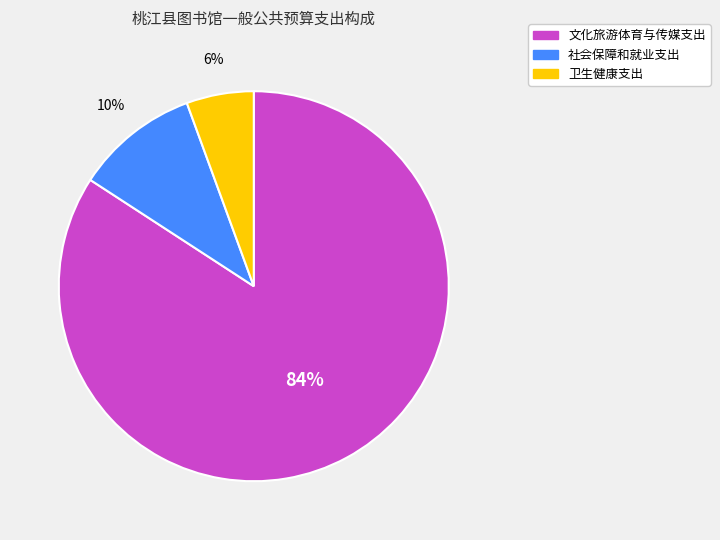

Rank the categories by value from lowest to highest.

卫生健康支出, 社会保障和就业支出, 文化旅游体育与传媒支出